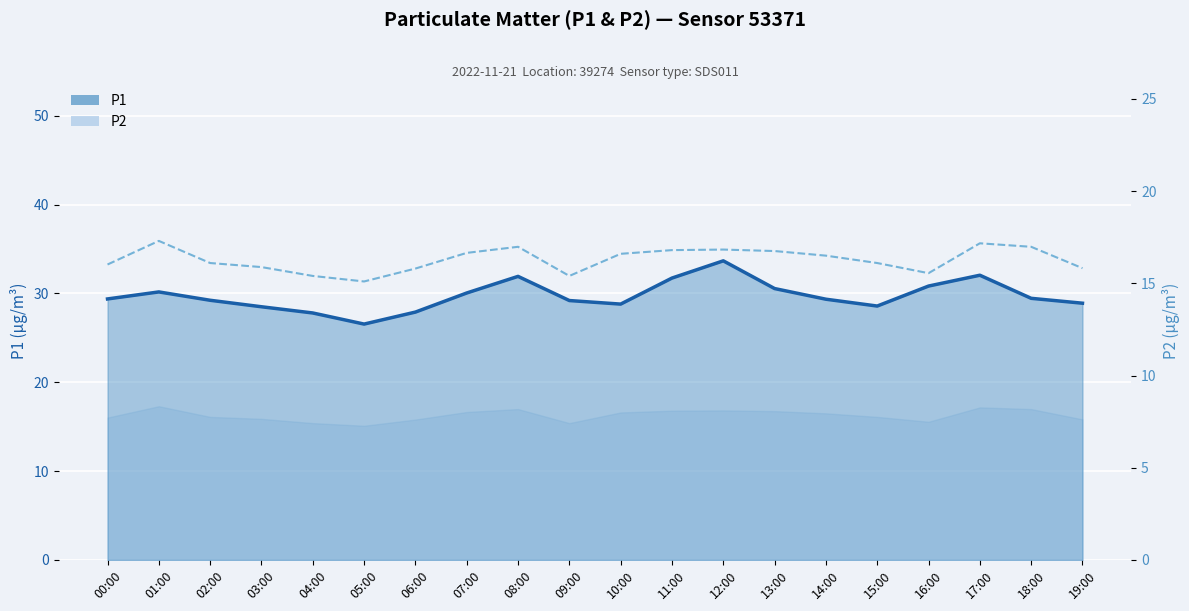

How many lines are shown in the chart?

2